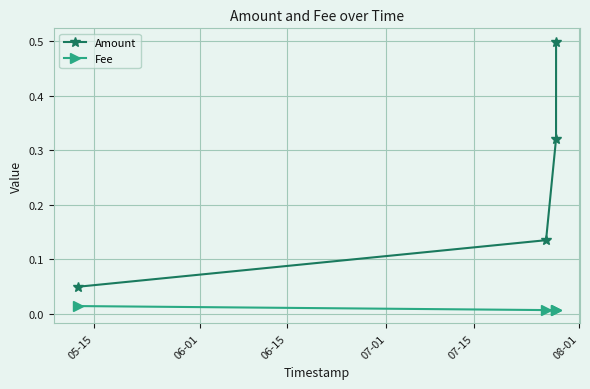

Which series has the widest spread of values?

Amount